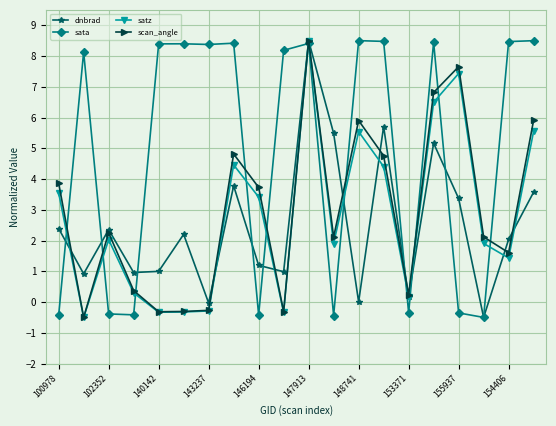

How many data points does each series have?

20